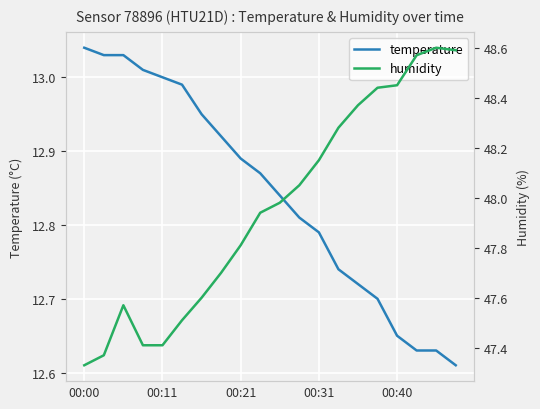

Rank the series at 9 from lowest to highest value.

temperature, humidity